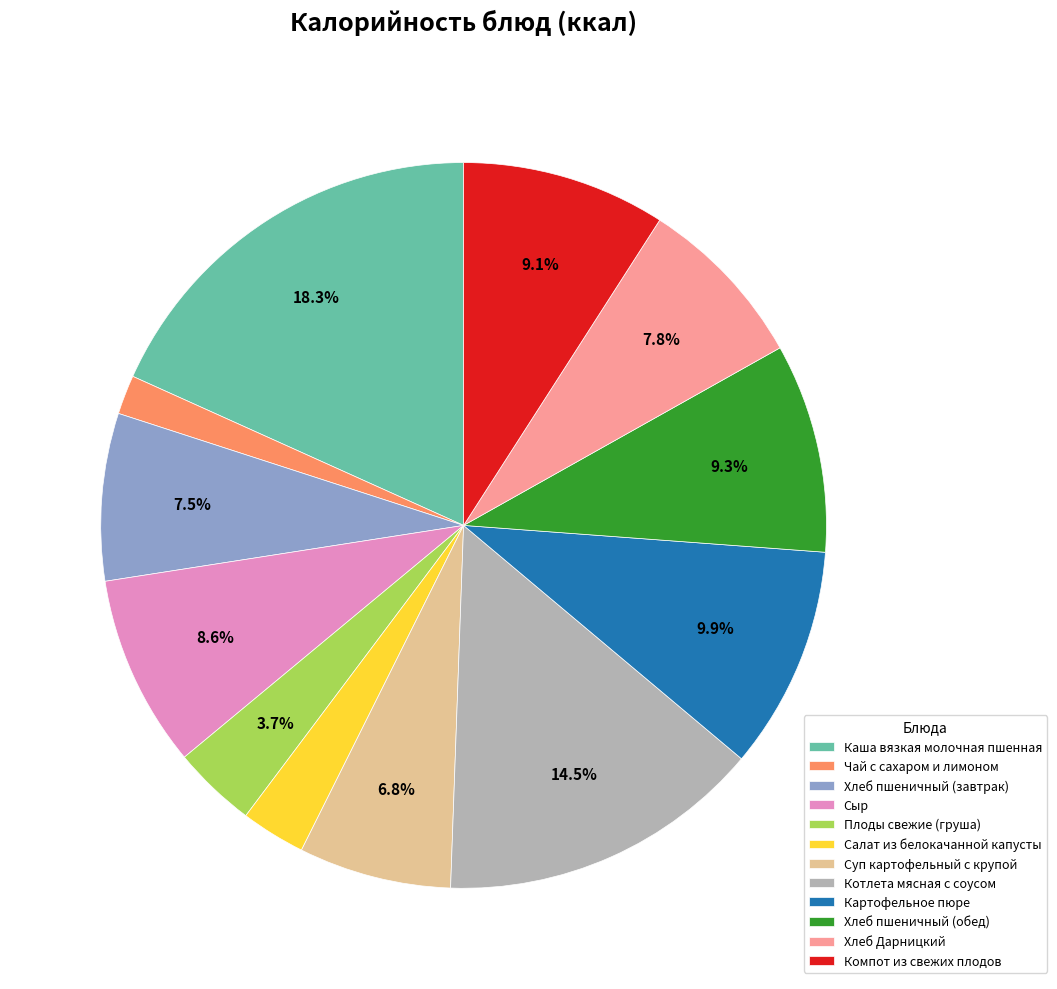

Is it true that Картофельное пюре is 10% of the pie?

True